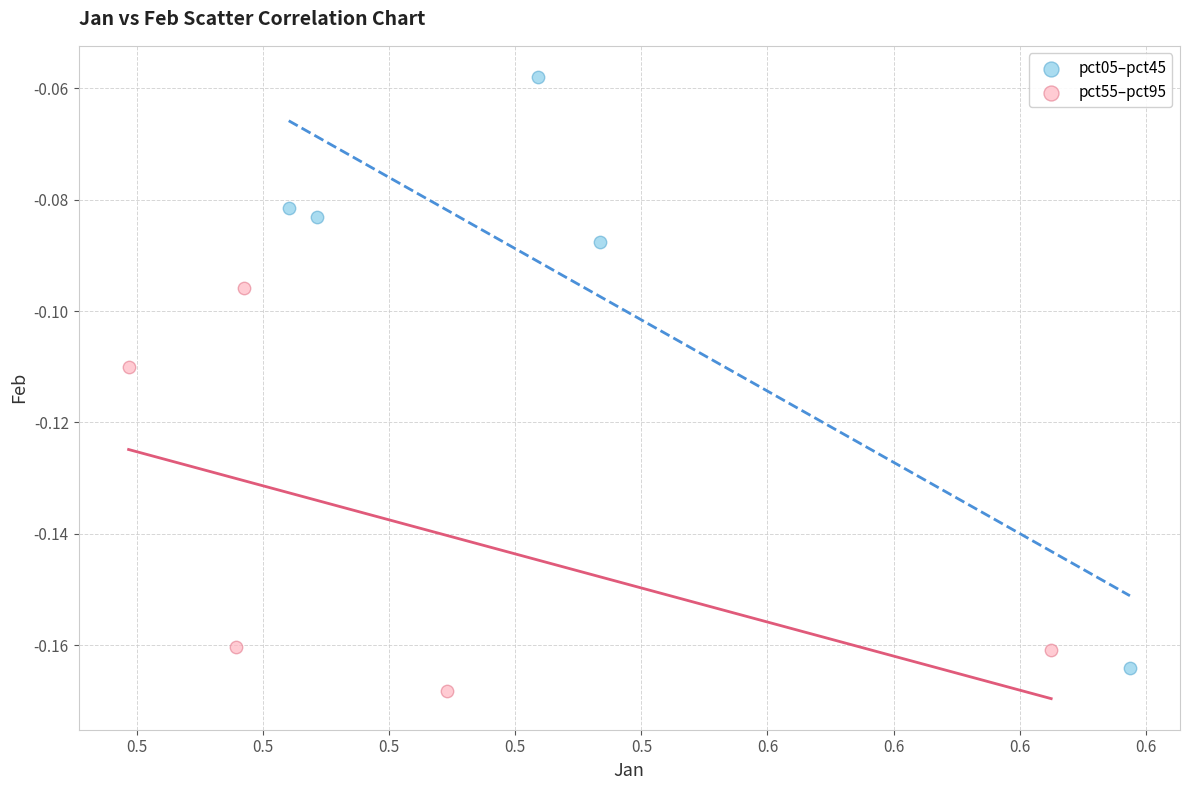

Which series contains the highest Y value?

pct05–pct45